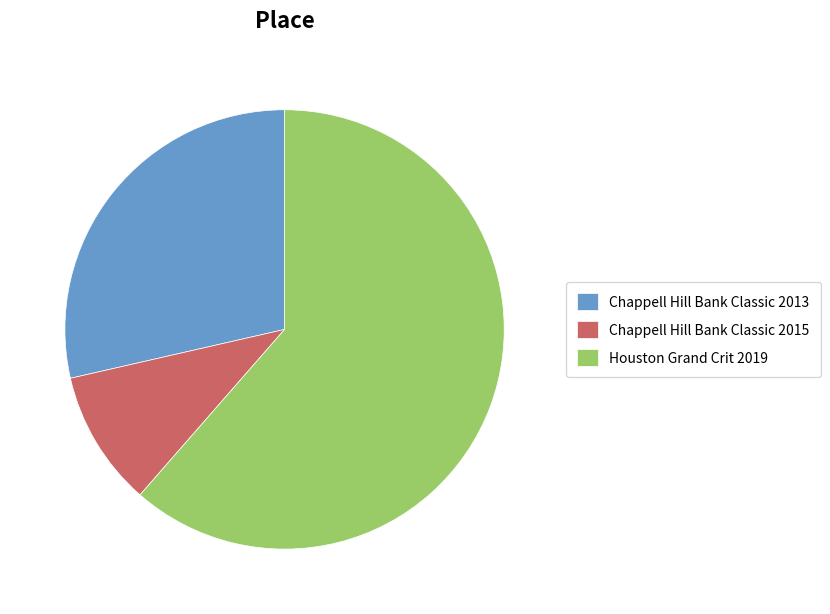

Which has a higher value, Chappell Hill Bank Classic 2015 or Houston Grand Crit 2019?

Houston Grand Crit 2019